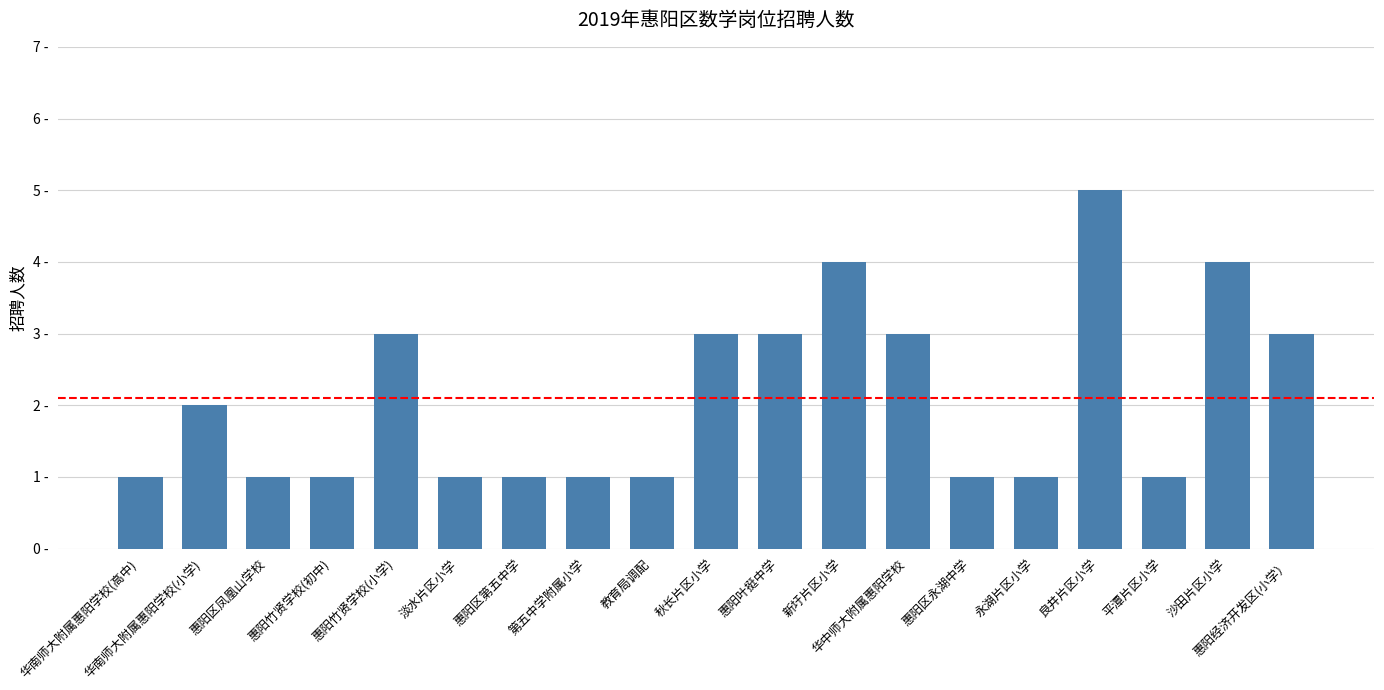

Does the chart contain any negative values?

No